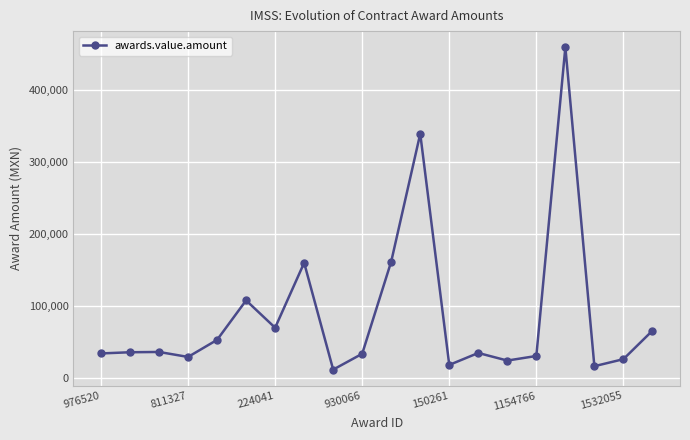

What is the smallest value displayed?

12000.0